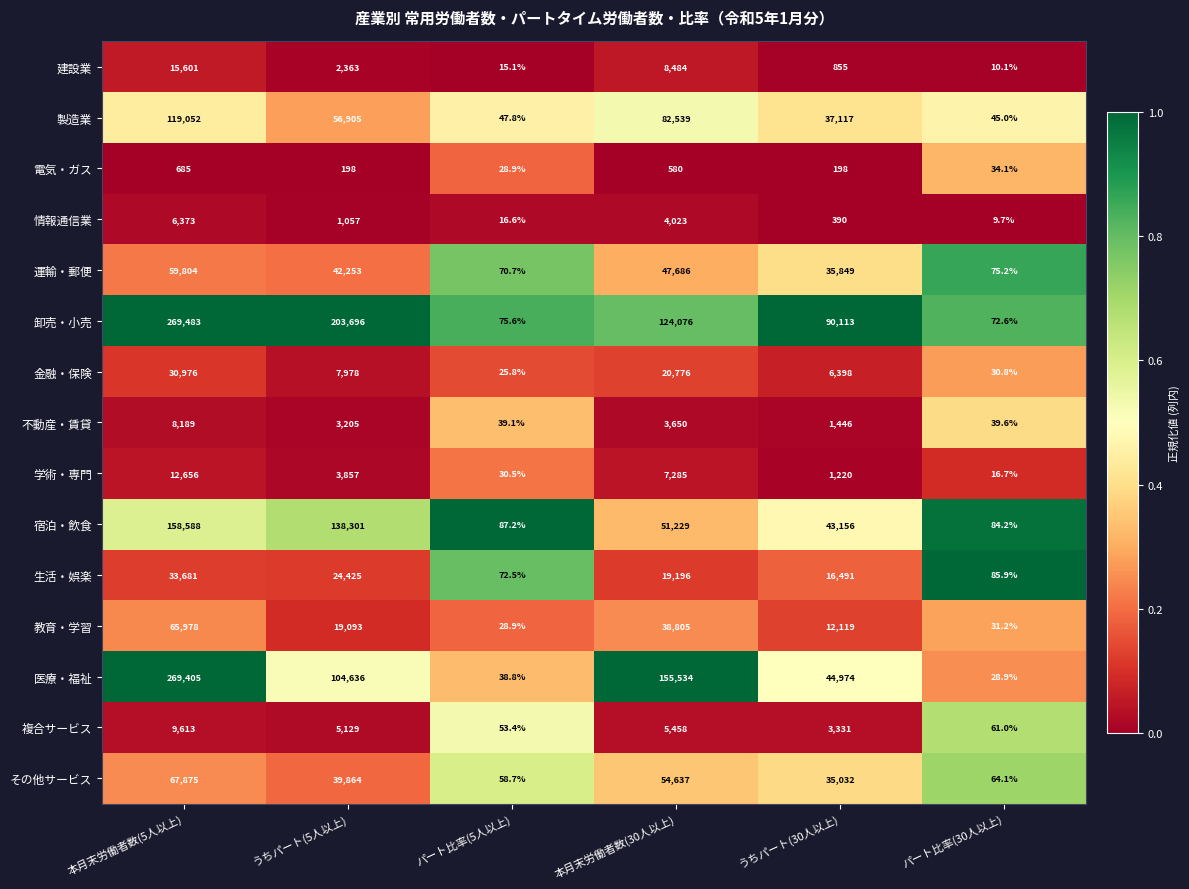

List the series in order of their peak value, lowest first.

電気・ガス, 情報通信業, 不動産・賃貸, 複合サービス, 学術・専門, 建設業, 金融・保険, 生活・娯楽, 運輸・郵便, 教育・学習, その他サービス, 製造業, 宿泊・飲食, 医療・福祉, 卸売・小売